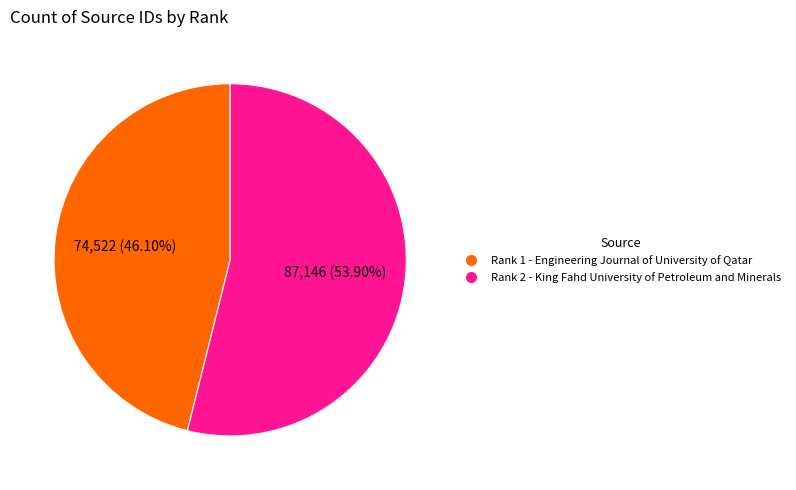

Does any single category account for the majority?

Yes